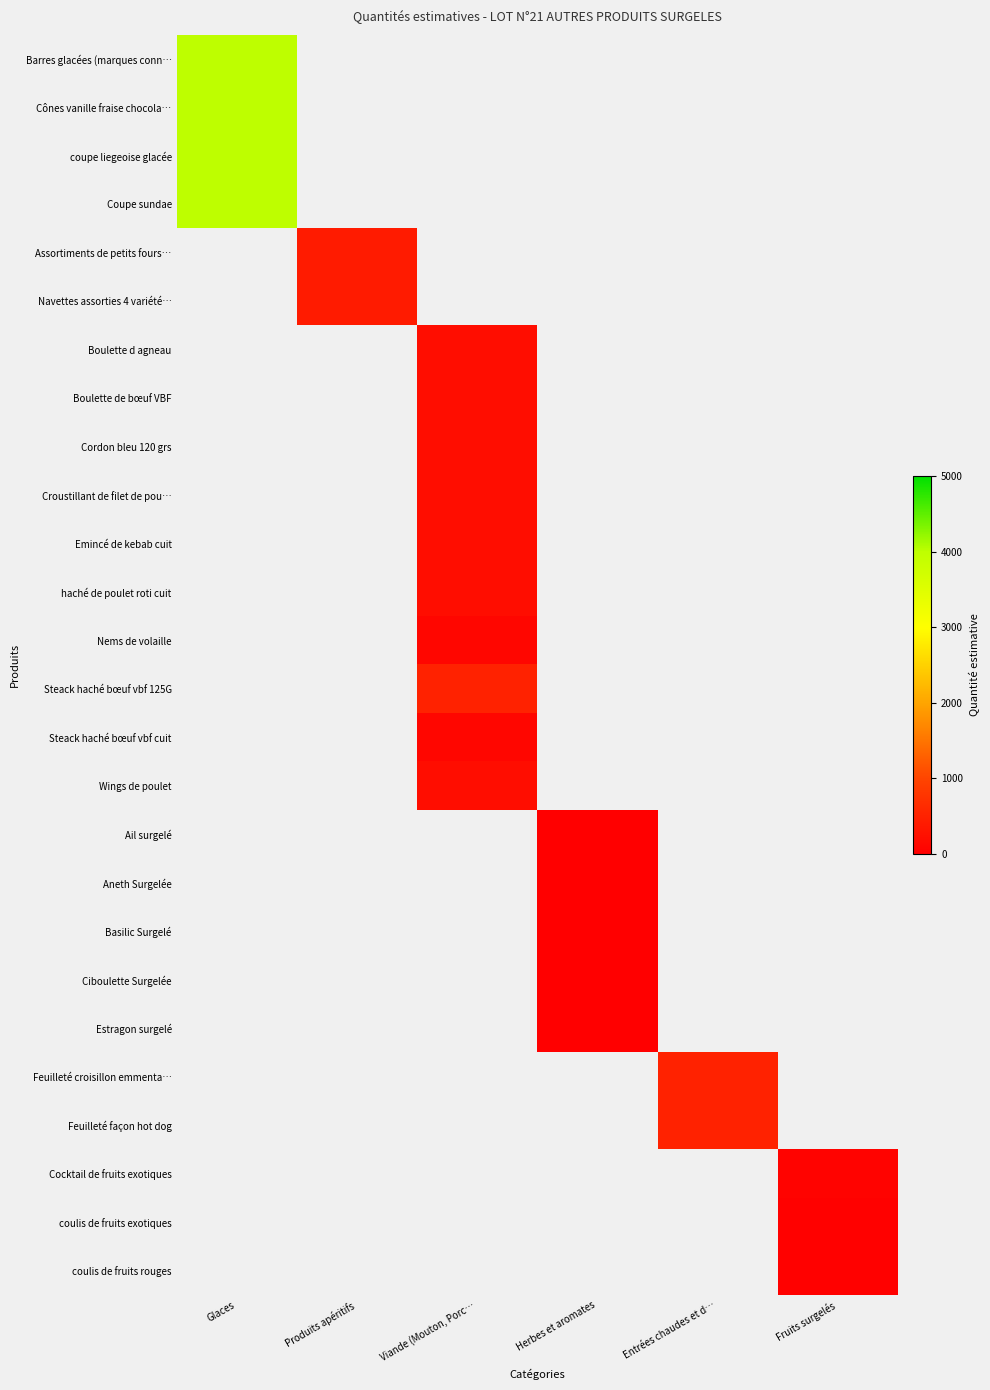

How many distinct data groups are displayed?

26